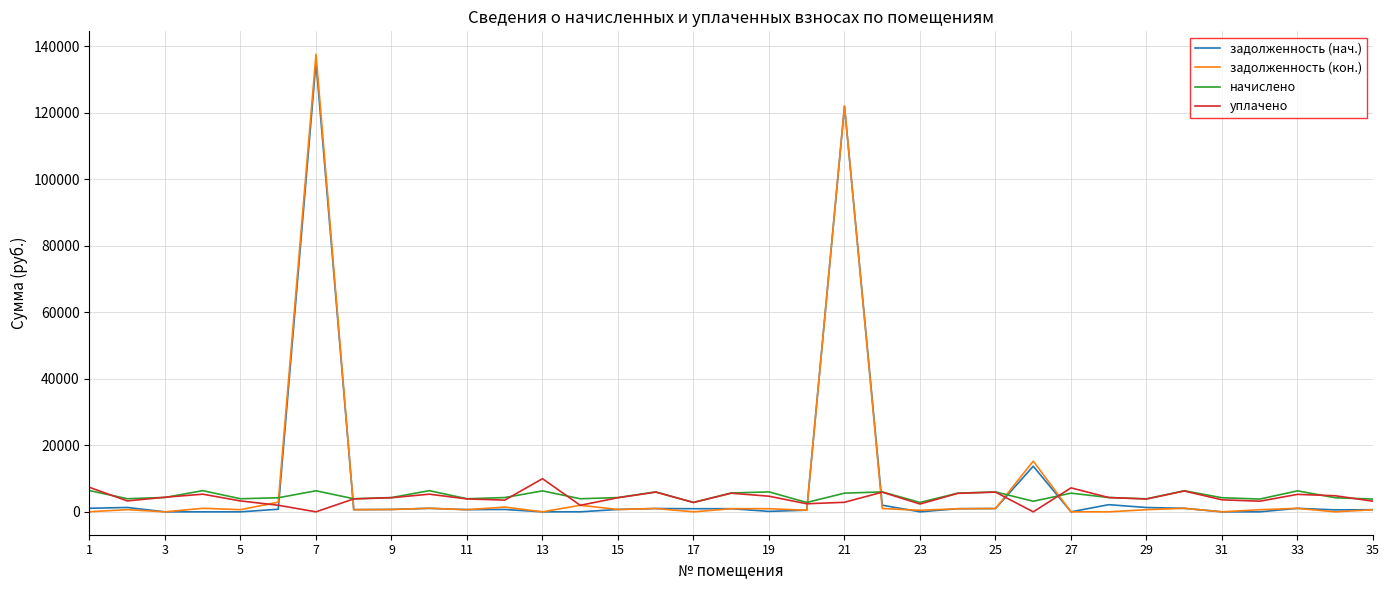

What is the maximum value for начислено?

6389.3